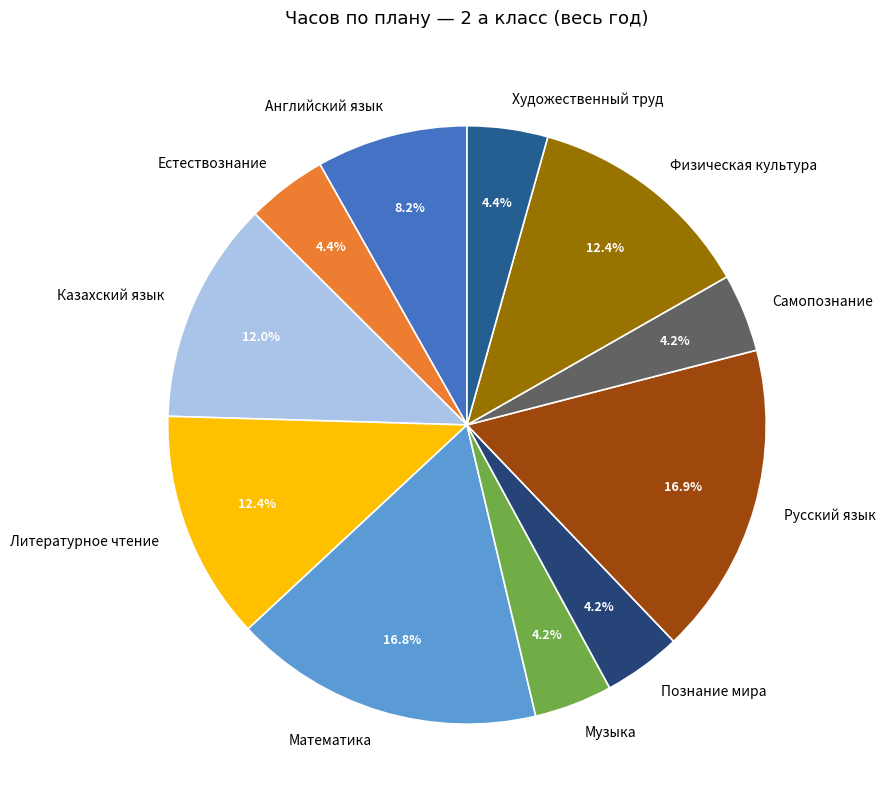

Approximately how many times larger is the value at Художественный труд compared to Музыка?

1.0